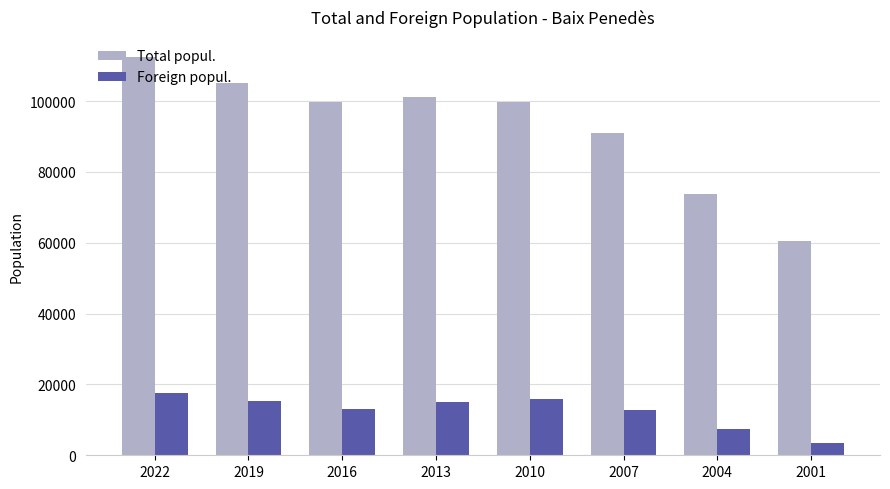

What is the spread (max minus min) of values at 2016?

86658